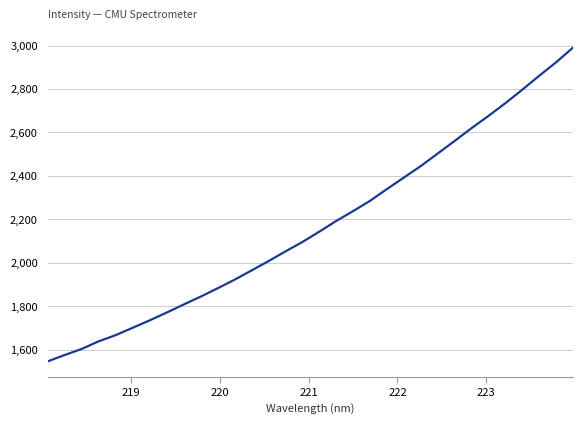

How many lines are shown in the chart?

1